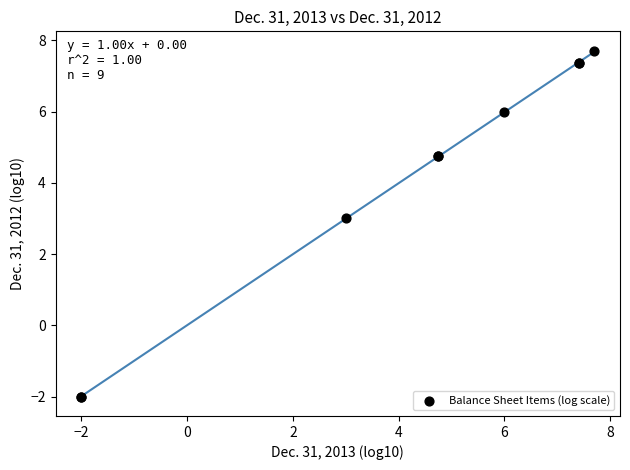

What Y value in the scatter plot is closest to 2?

3.0